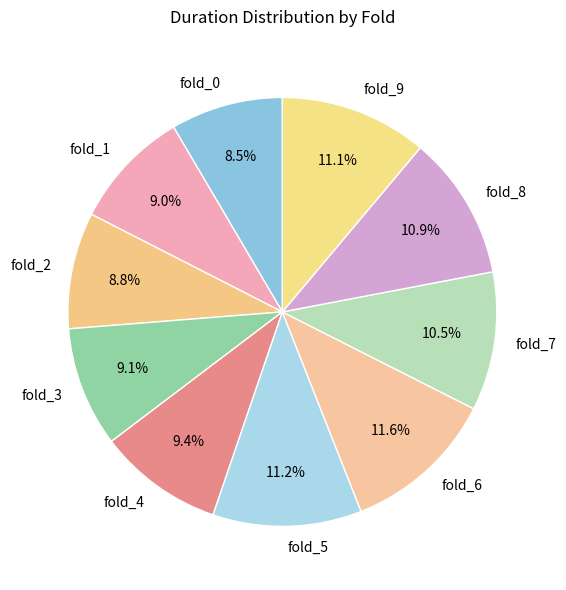

Approximately how many times larger is the value at fold_2 compared to fold_4?

0.9